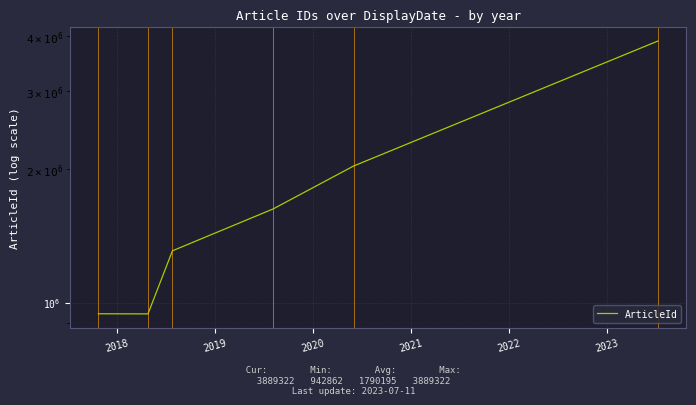

What is the average value?

1790196